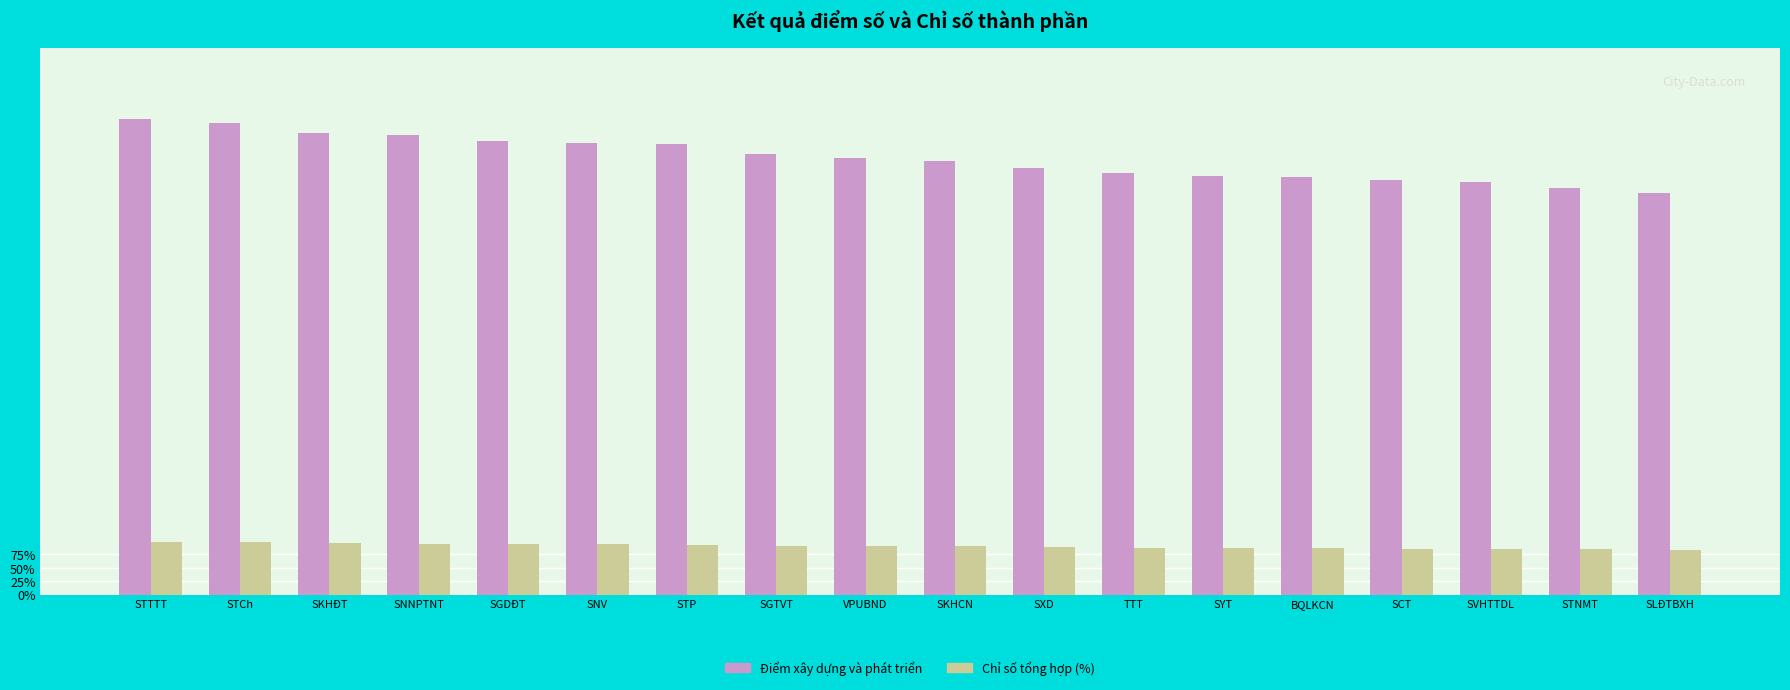

Rank the series by their maximum value, from highest to lowest.

Điểm xây dựng và phát triển, Chỉ số tổng hợp (%)